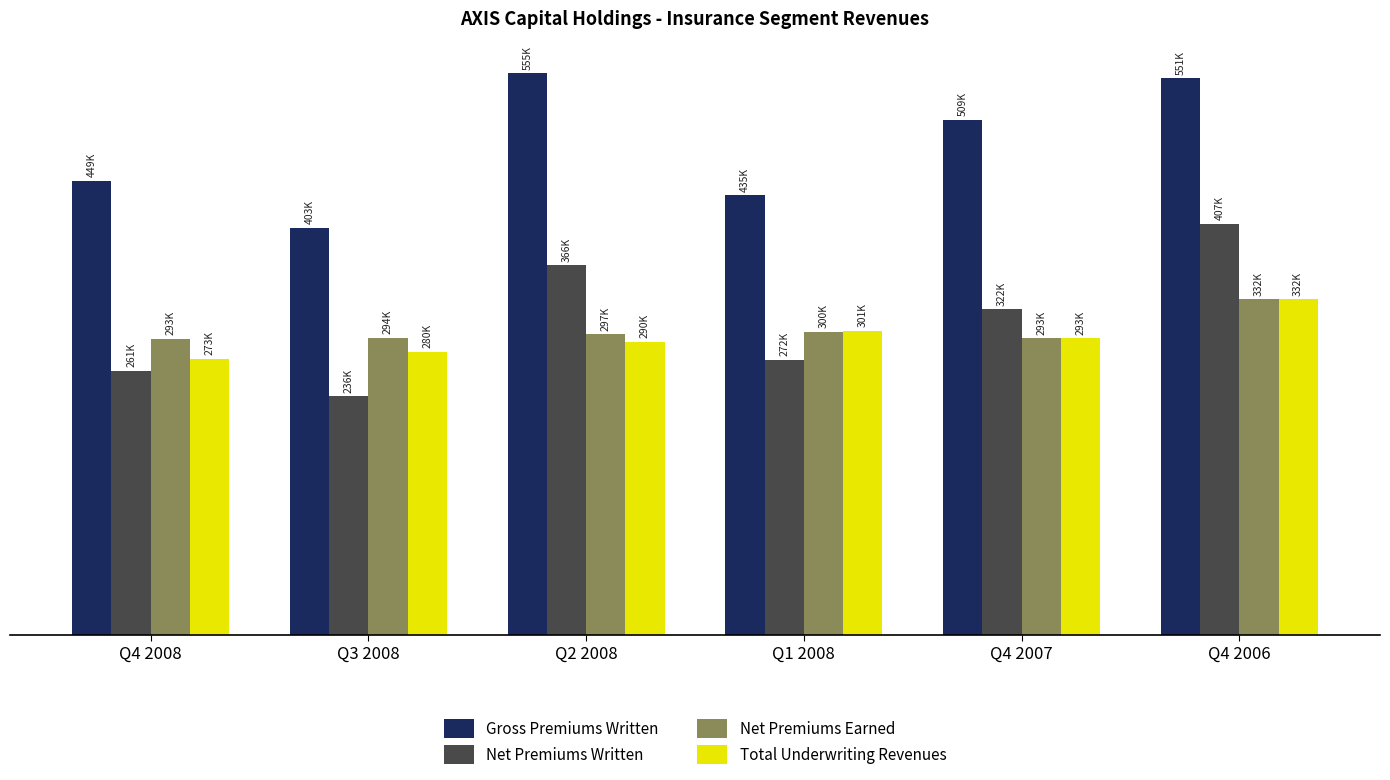

What is the average value of the Gross Premiums Written series?

483659